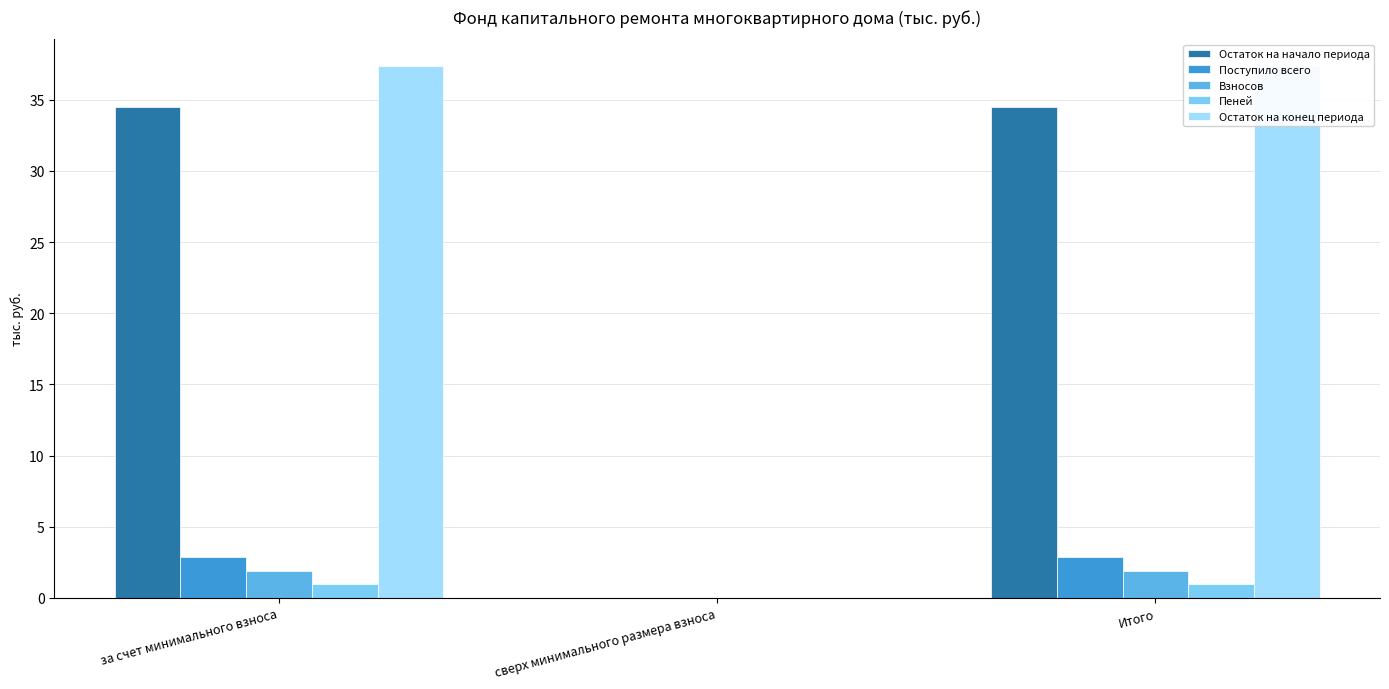

Count the number of data series in this chart.

5